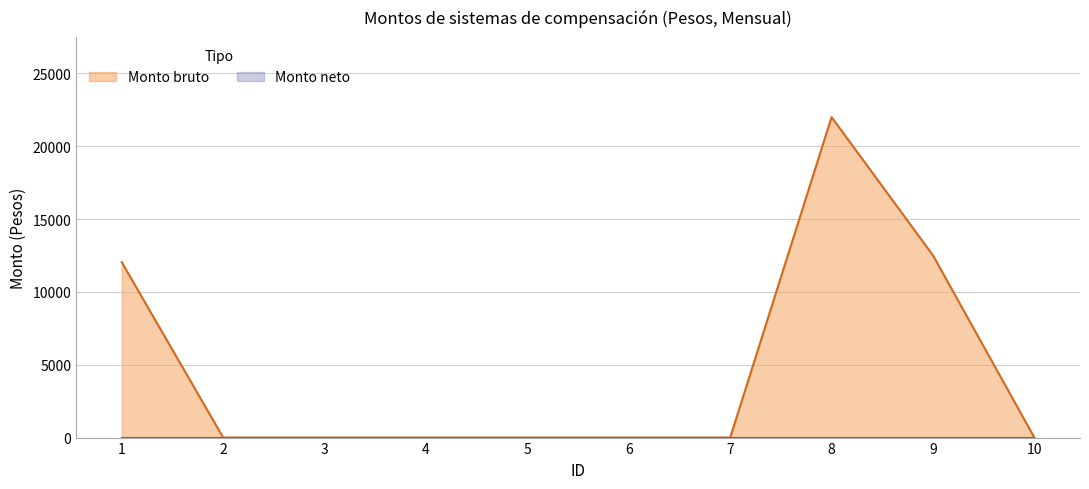

At which label is the value closest to 10999?

1